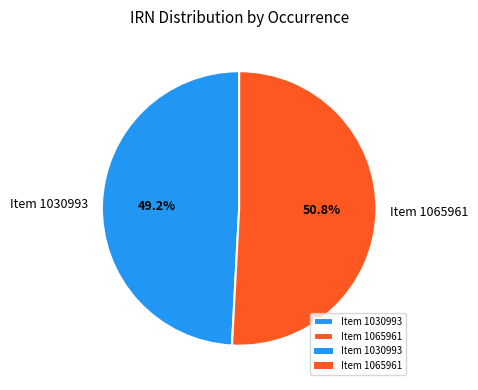

Does Item 1030993 account for over 50% of the chart?

No